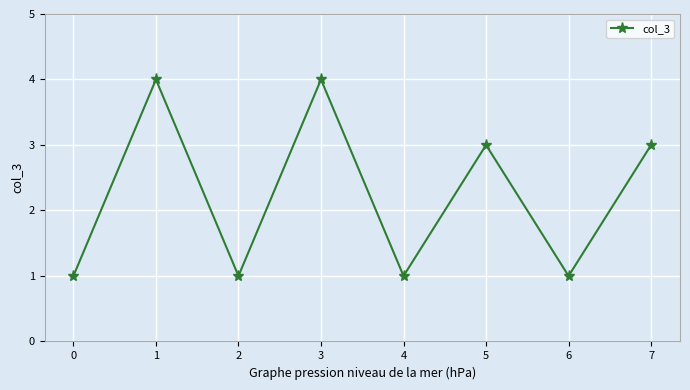

The value at 3 is 4. True or false?

True